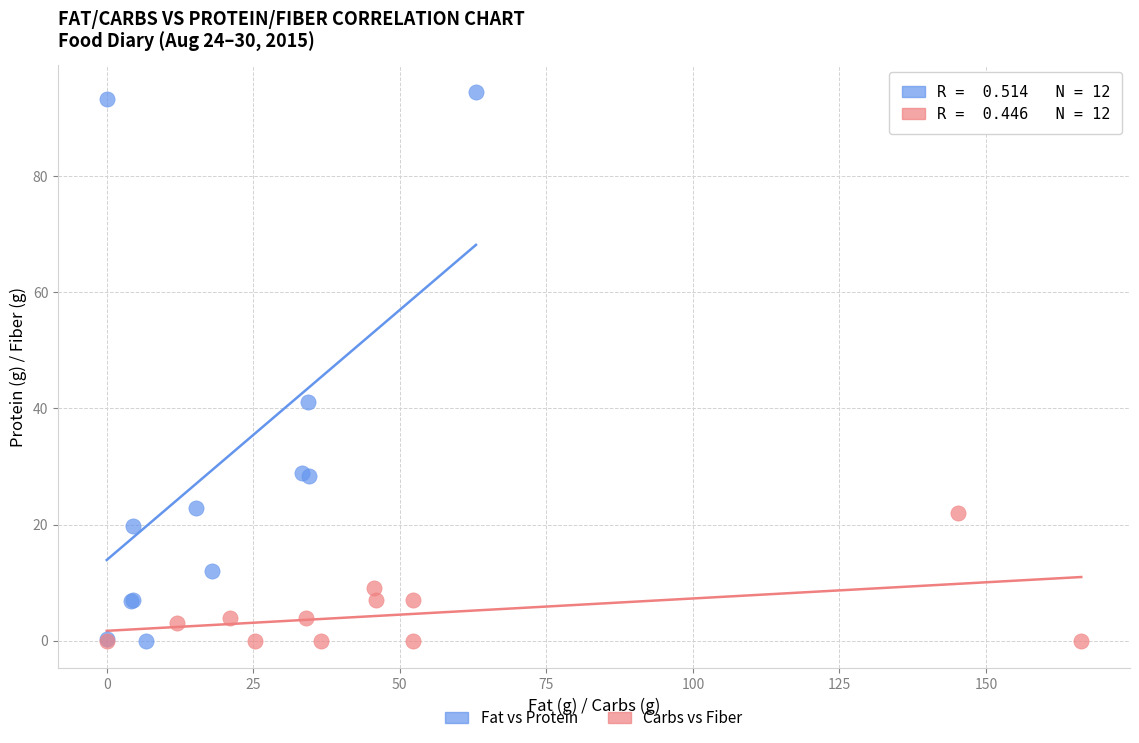

Which series contains the highest Y value?

Fat vs Protein